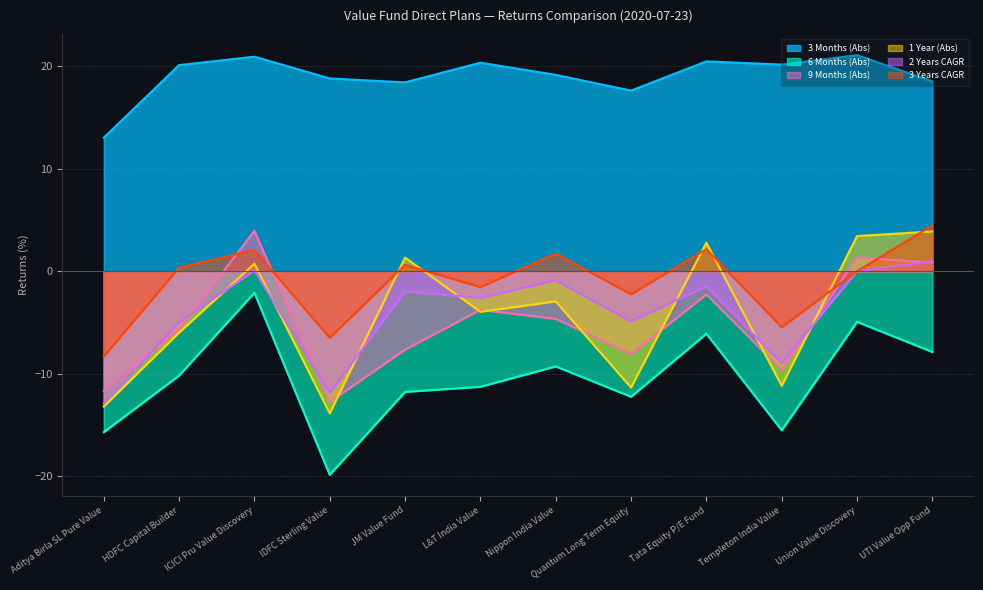

True or false: 3 Months (Abs) and 6 Months (Abs) intersect in this chart.

False